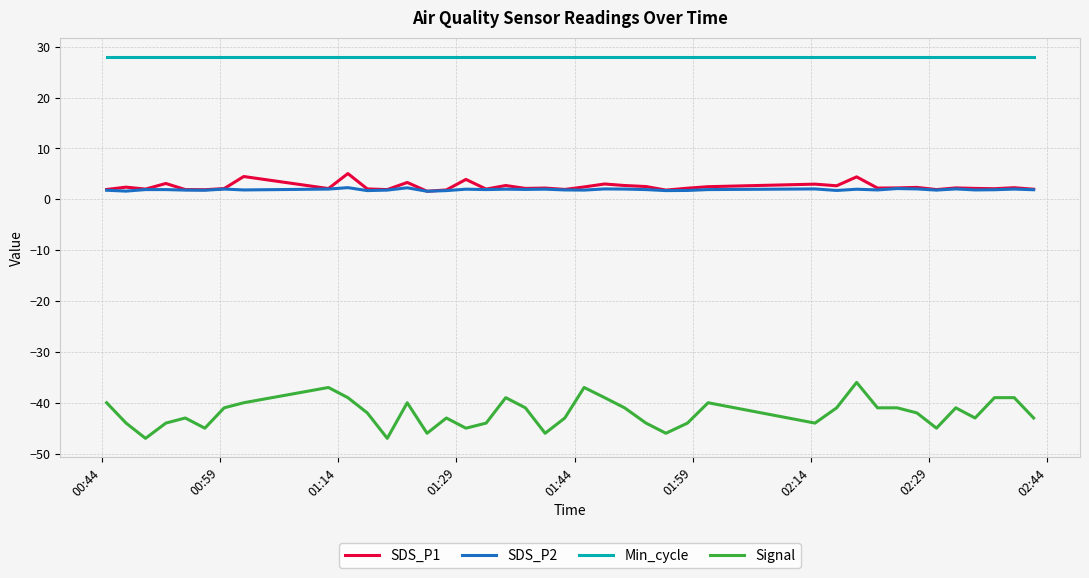

What is the average value of the SDS_P2 series?

1.9